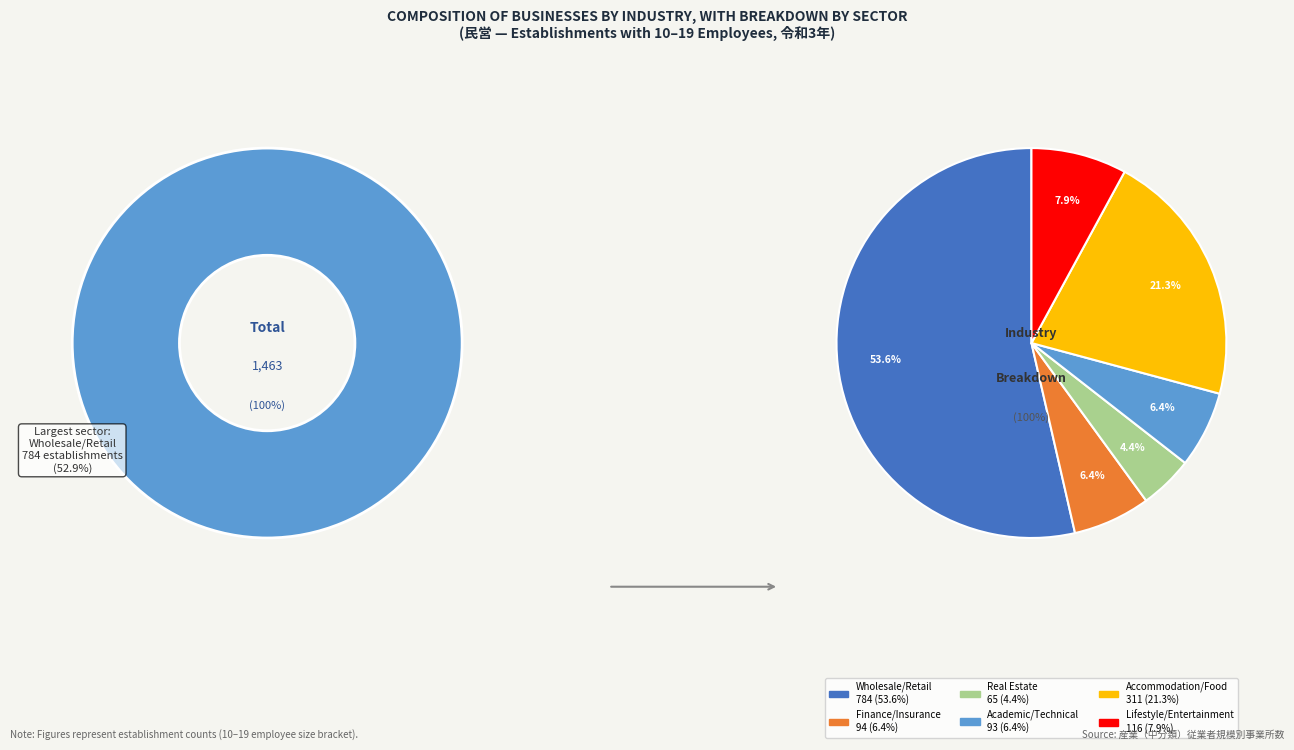

Which category has the smallest portion of the pie?

不動産業，物品賃貸業